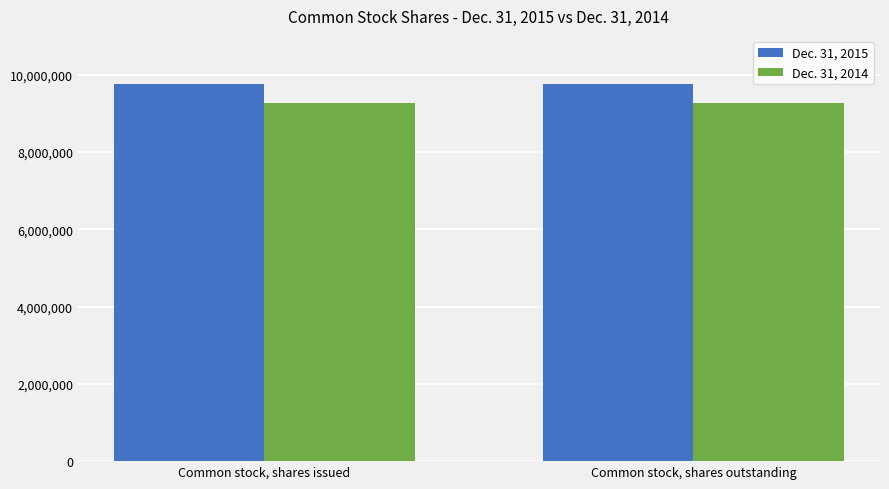

What are all the series names shown in the legend?

Dec. 31, 2015, Dec. 31, 2014